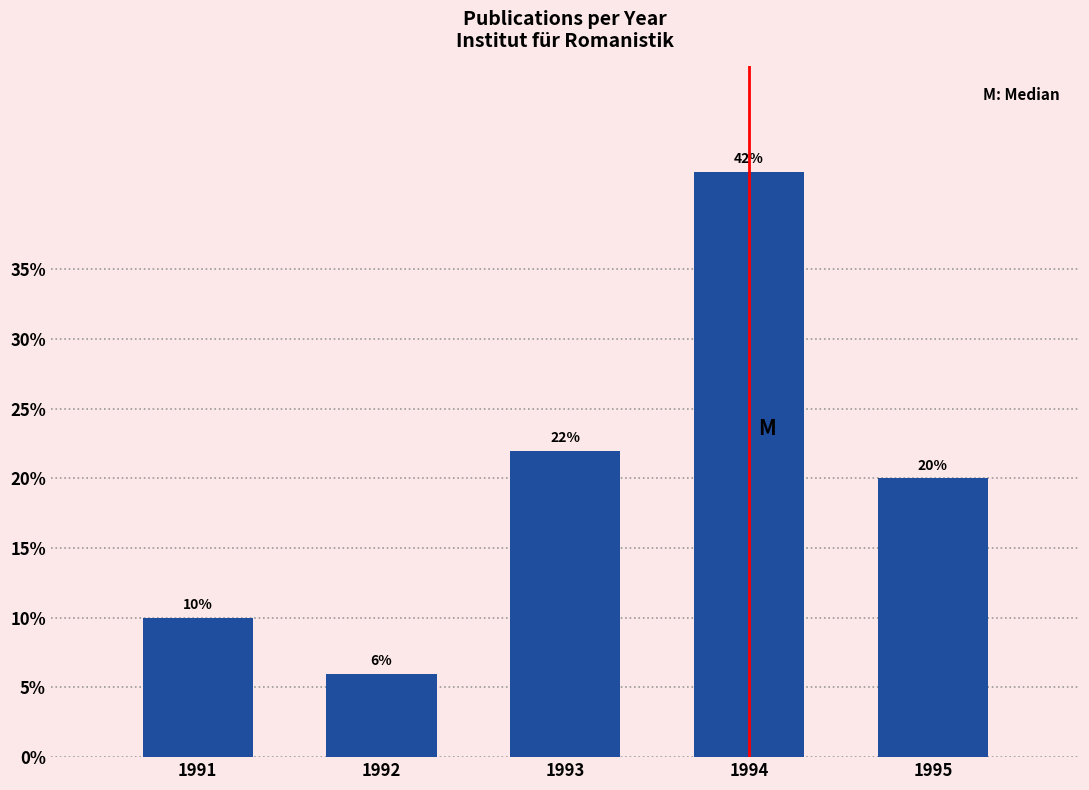

Reading left to right, list all the values displayed in this chart.

1991=10	1992=6	1993=22	1994=42	1995=20